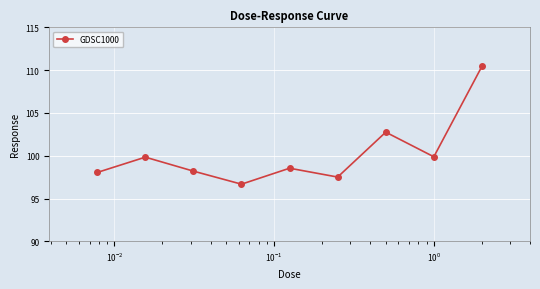

True or false: the data has more than 1 interior local peaks.

True